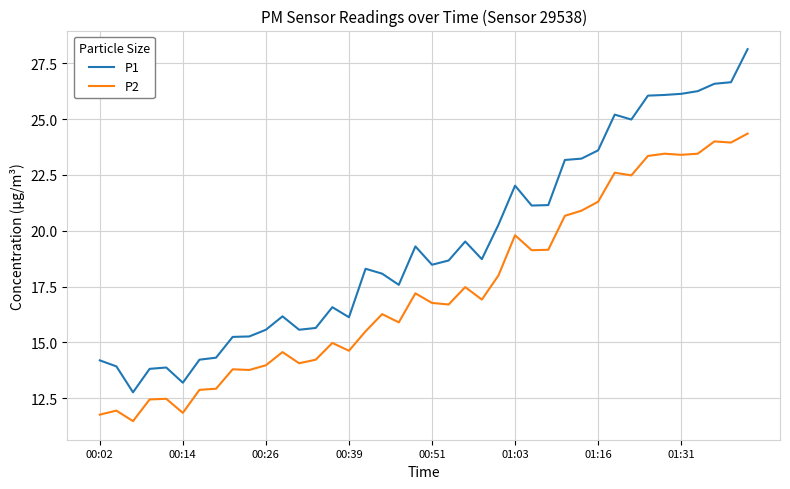

What is the greatest value displayed?

28.1